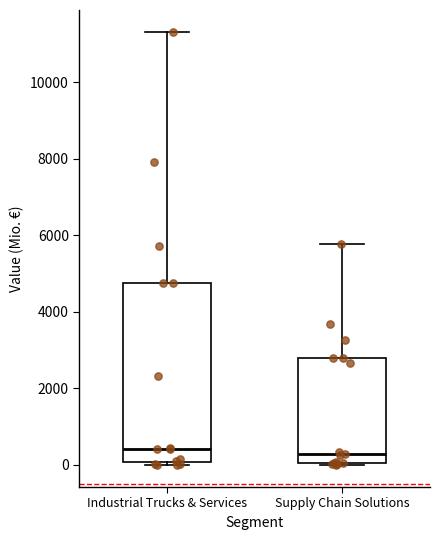

Which box is the tallest, from its lower edge to its upper edge?

Industrial Trucks & Services